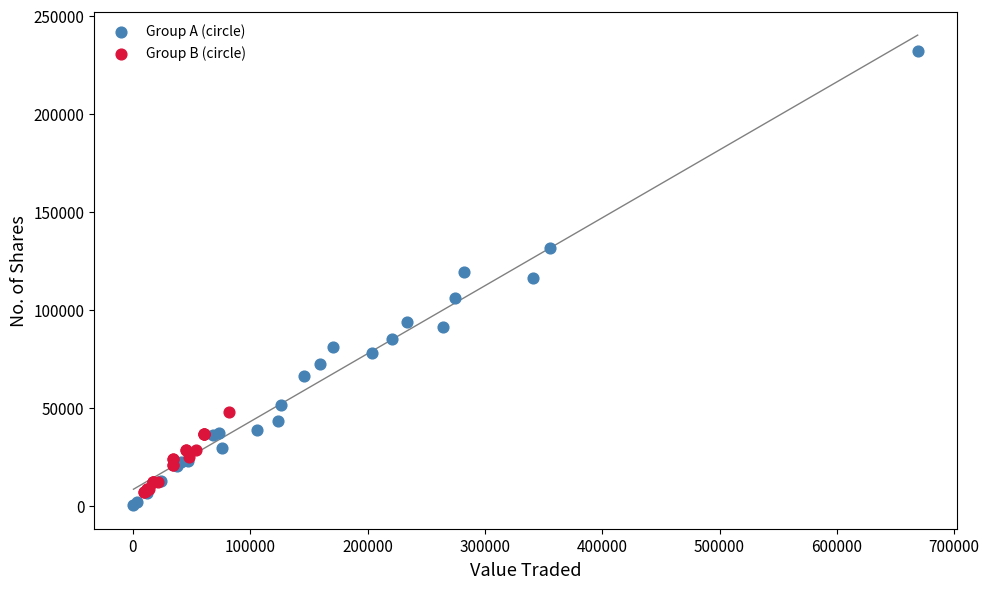

Which series contains the highest Y value?

Group A (circle)